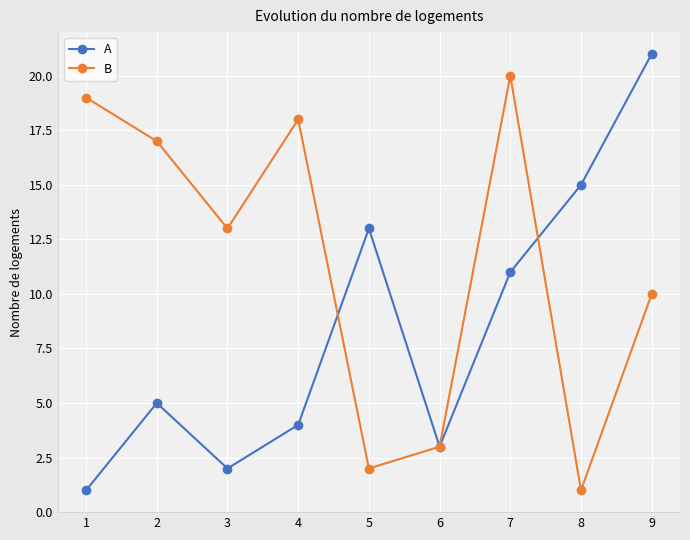

Is it true that A equals 12 at 9?

False